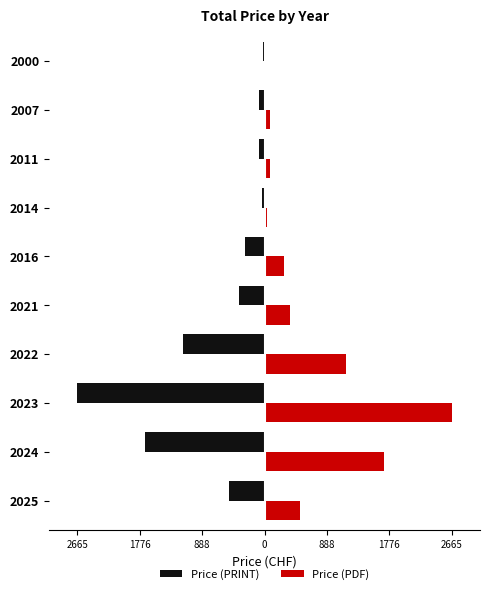

What is the minimum value for Price (PDF)?

20